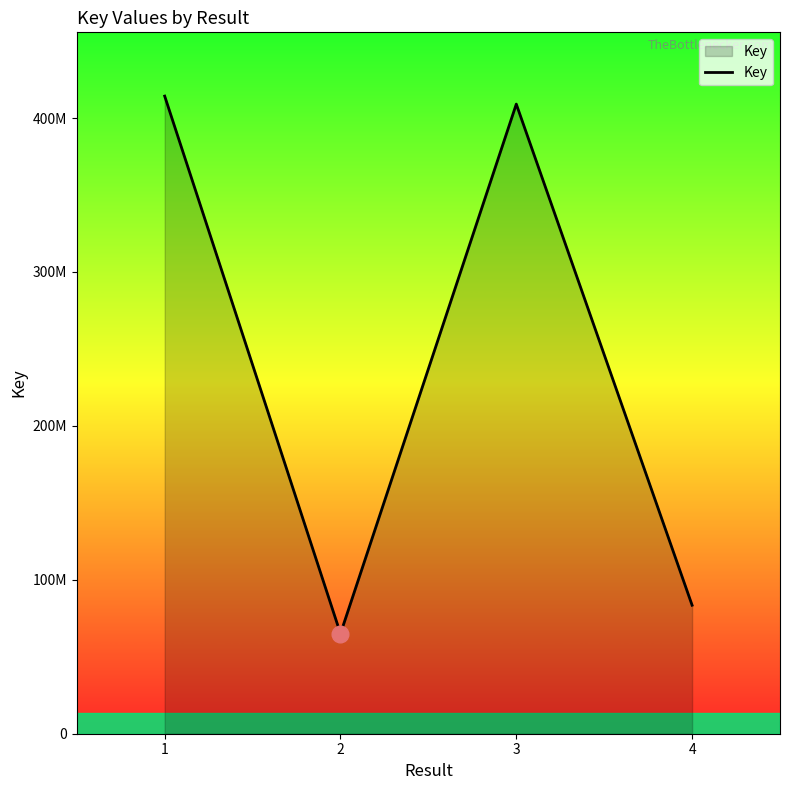

Is this an area chart (filled region under the line)?

Yes